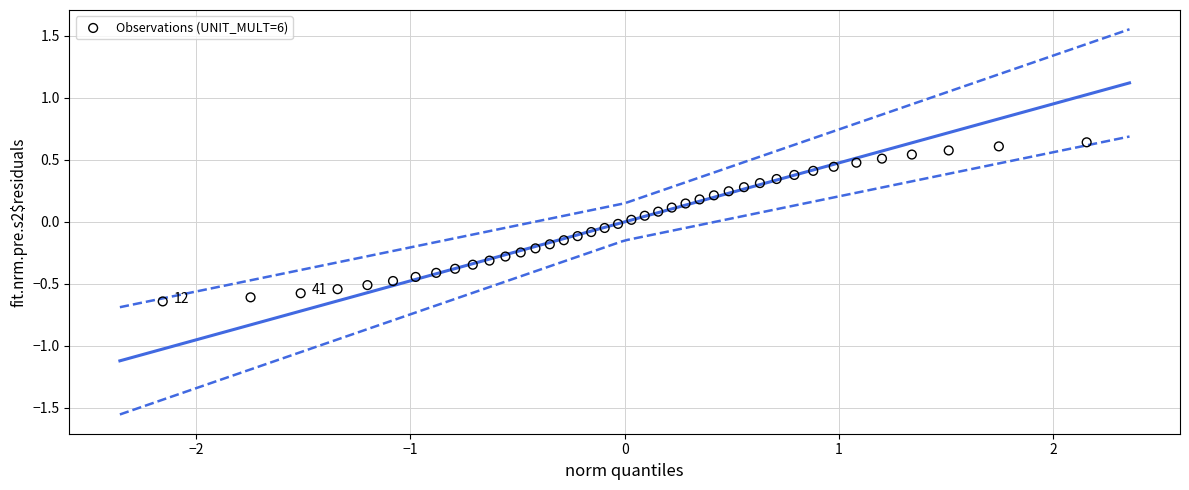

What is the range of X values (max minus min)?

4.3